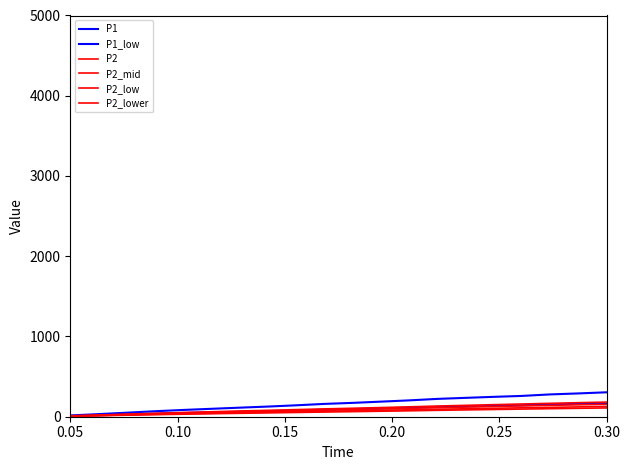

How many lines are shown in the chart?

6